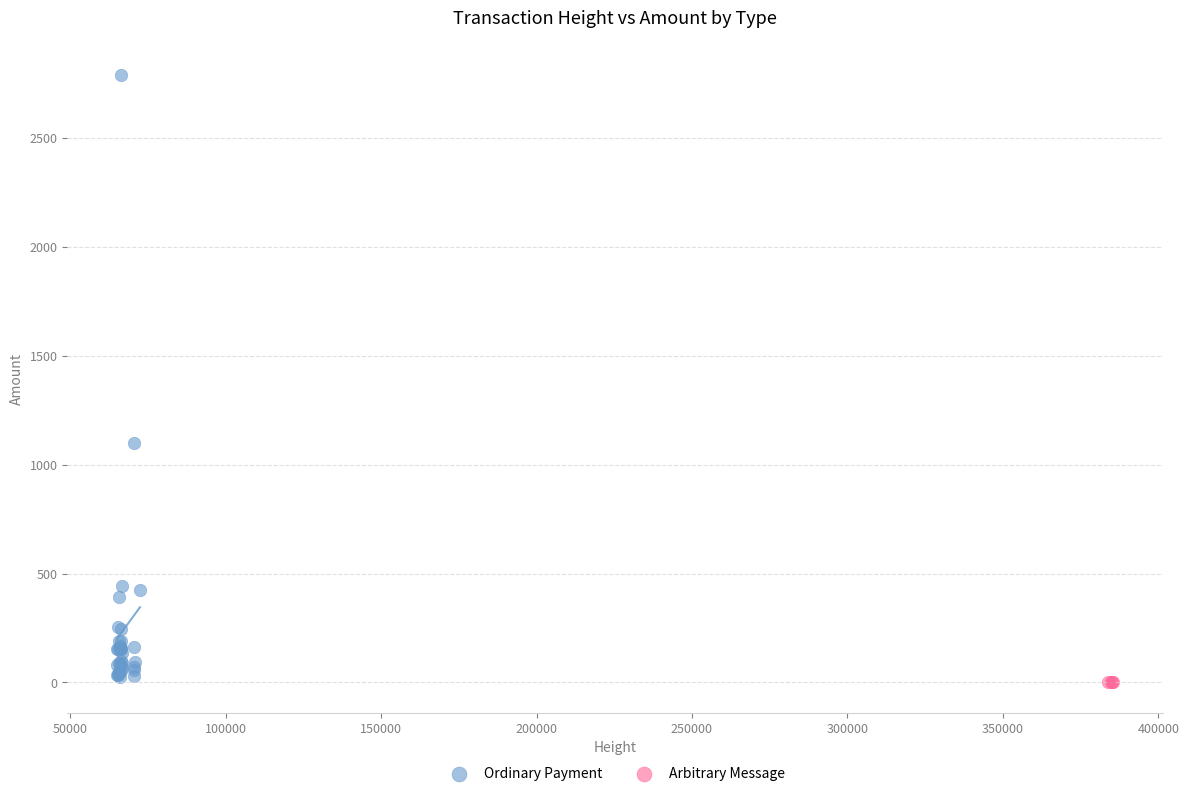

Which series reaches the maximum Y coordinate?

Ordinary Payment